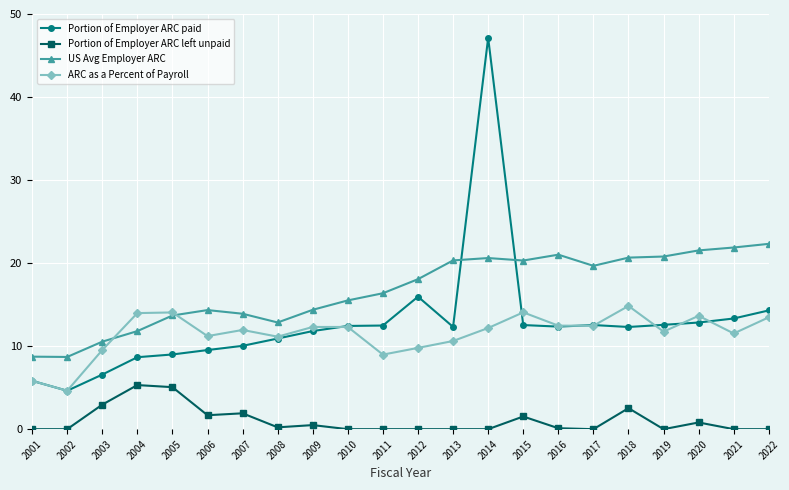

How many lines are shown in the chart?

4